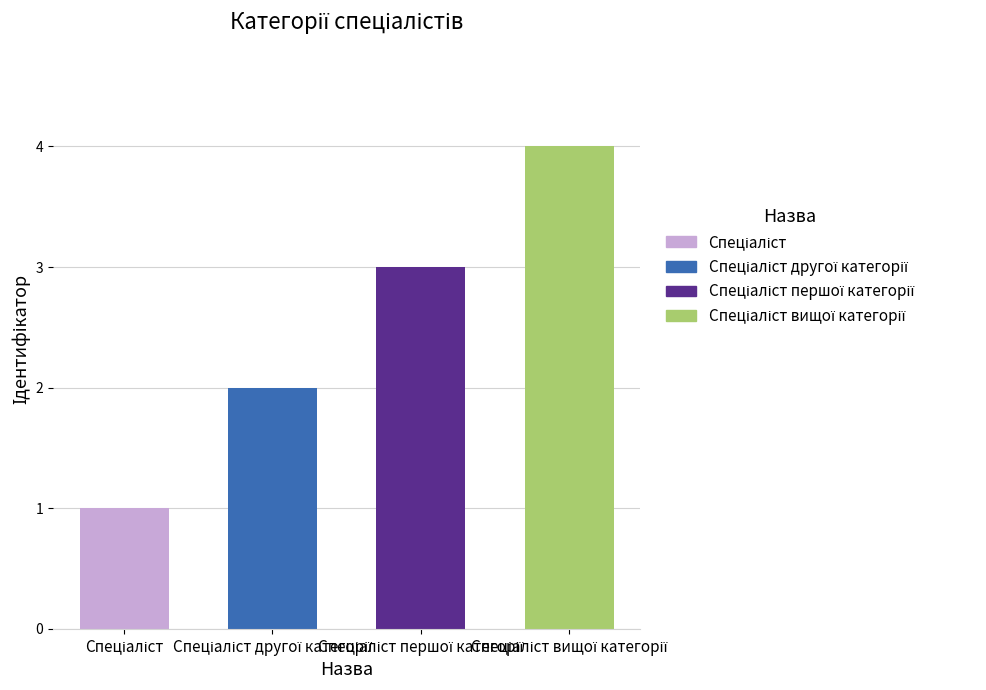

What is the sum of all values?

10